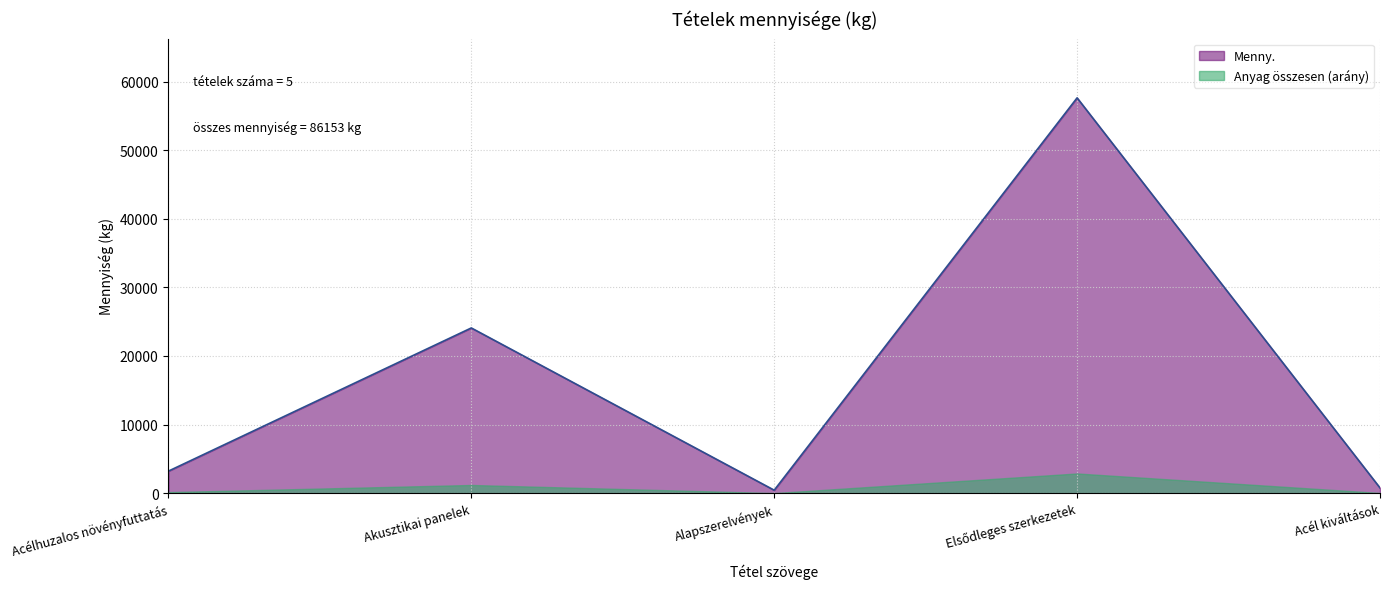

What is the sum of all values?

86153